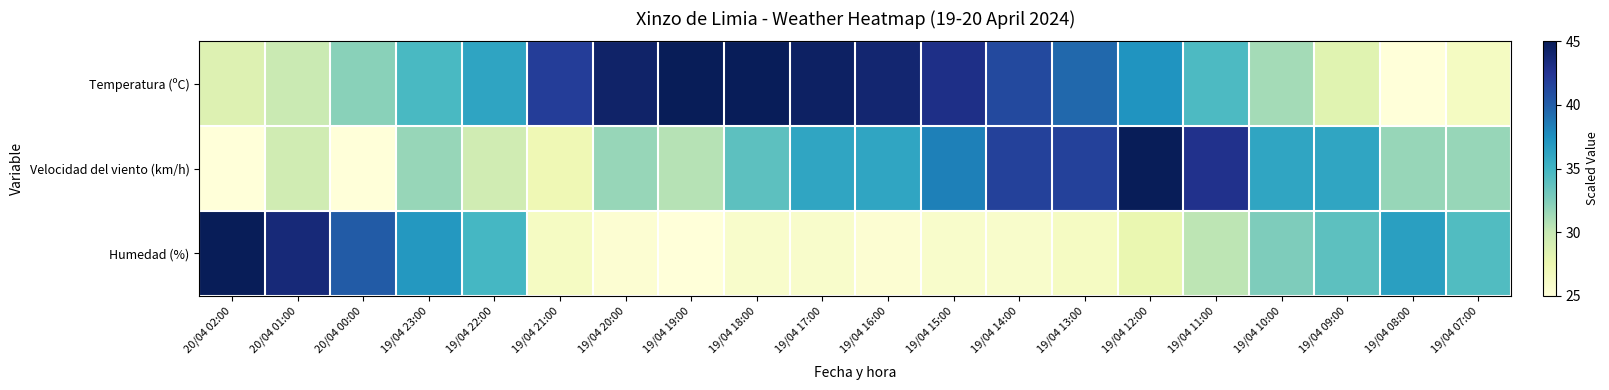

List the series in order of their peak value, highest first.

Temperatura (ºC), Velocidad del viento (km/h), Humedad (%)